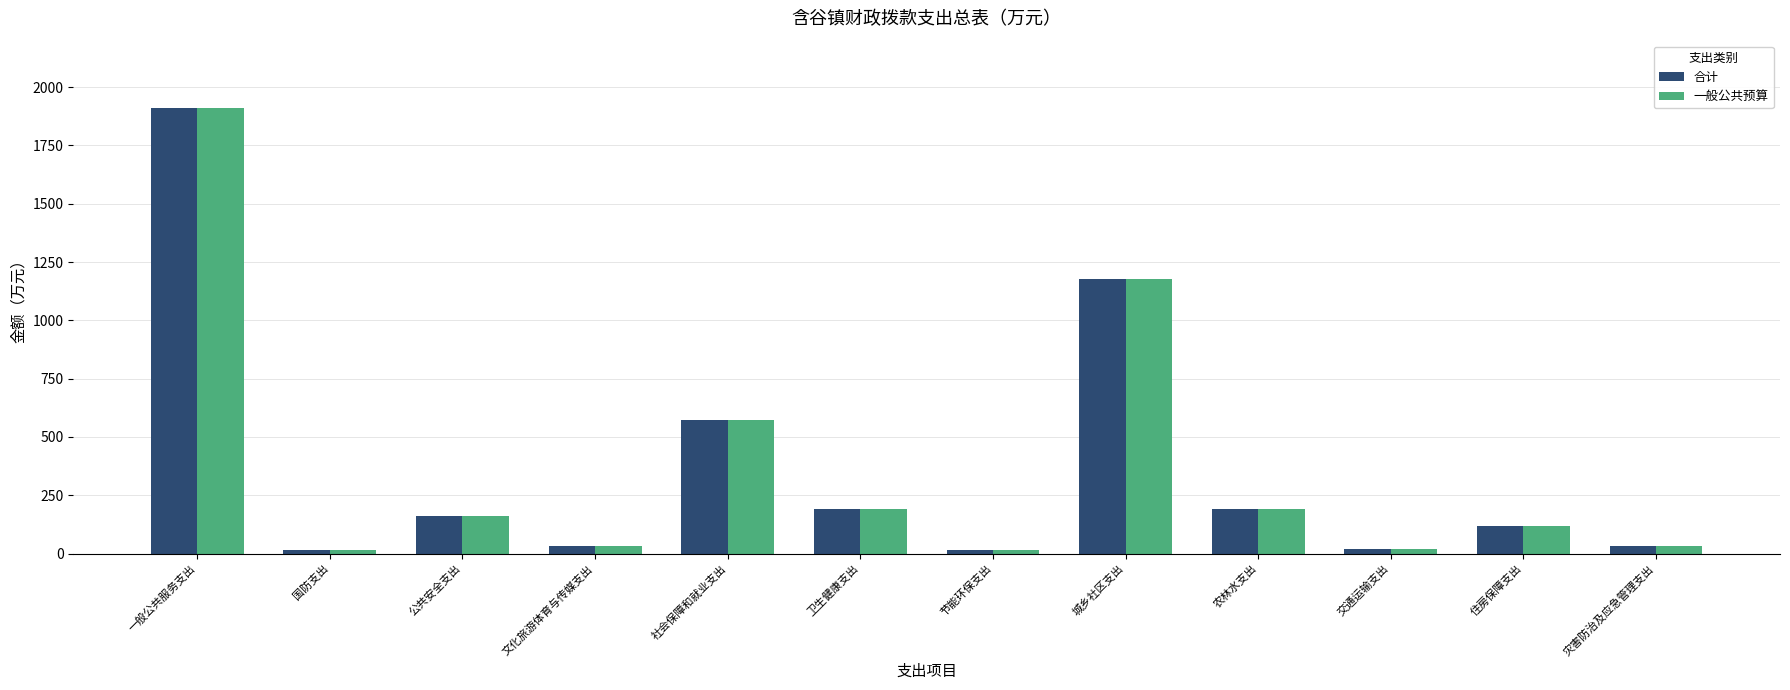

At which label is 合计 closest to 963?

城乡社区支出